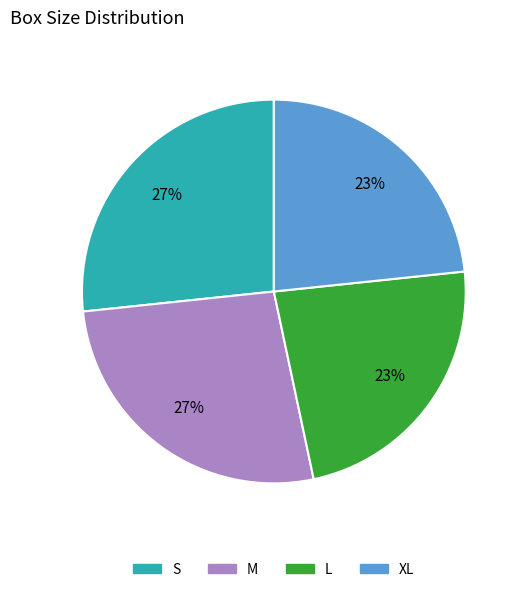

Is there a majority slice in this chart?

No